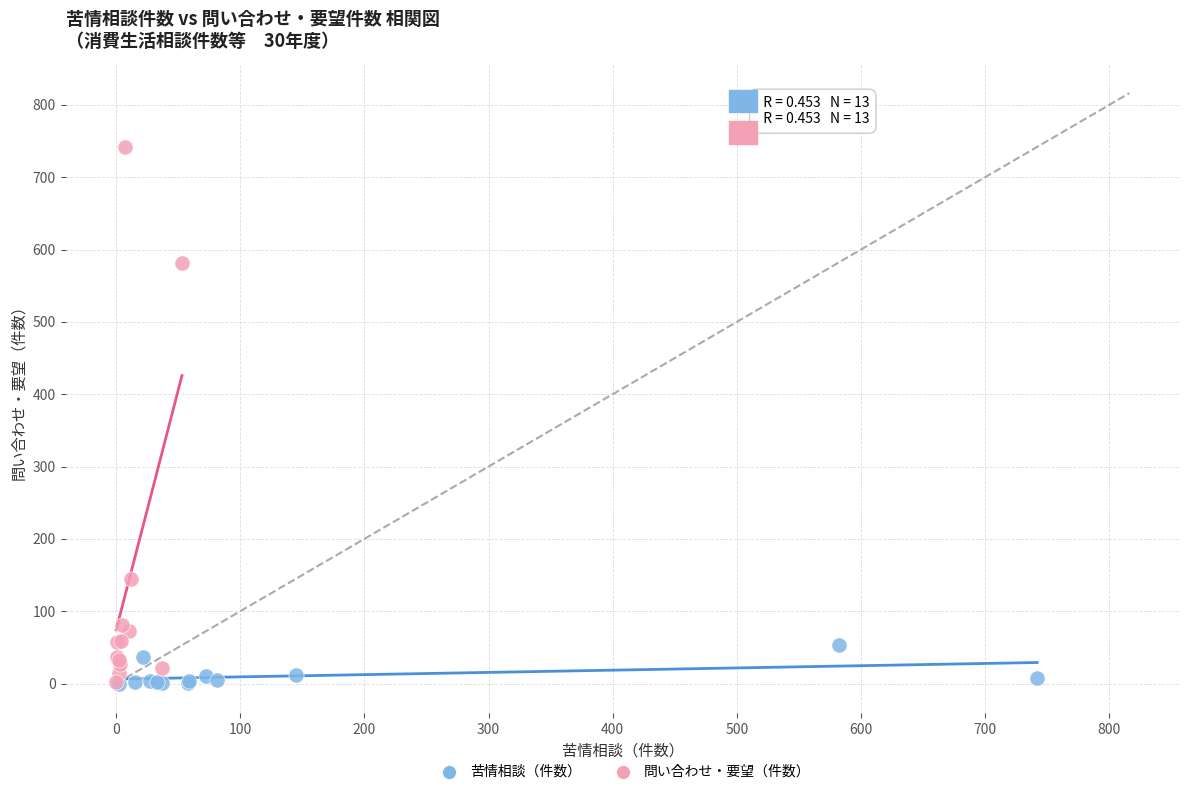

Which series reaches the maximum Y coordinate?

問い合わせ・要望（件数）